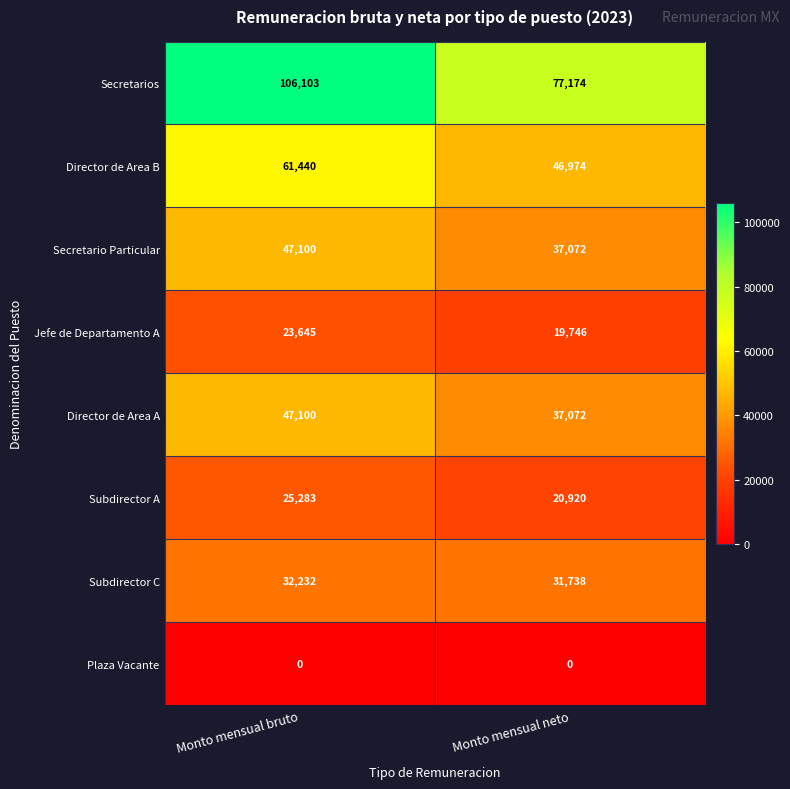

Which series has the largest range (max minus min)?

Secretarios